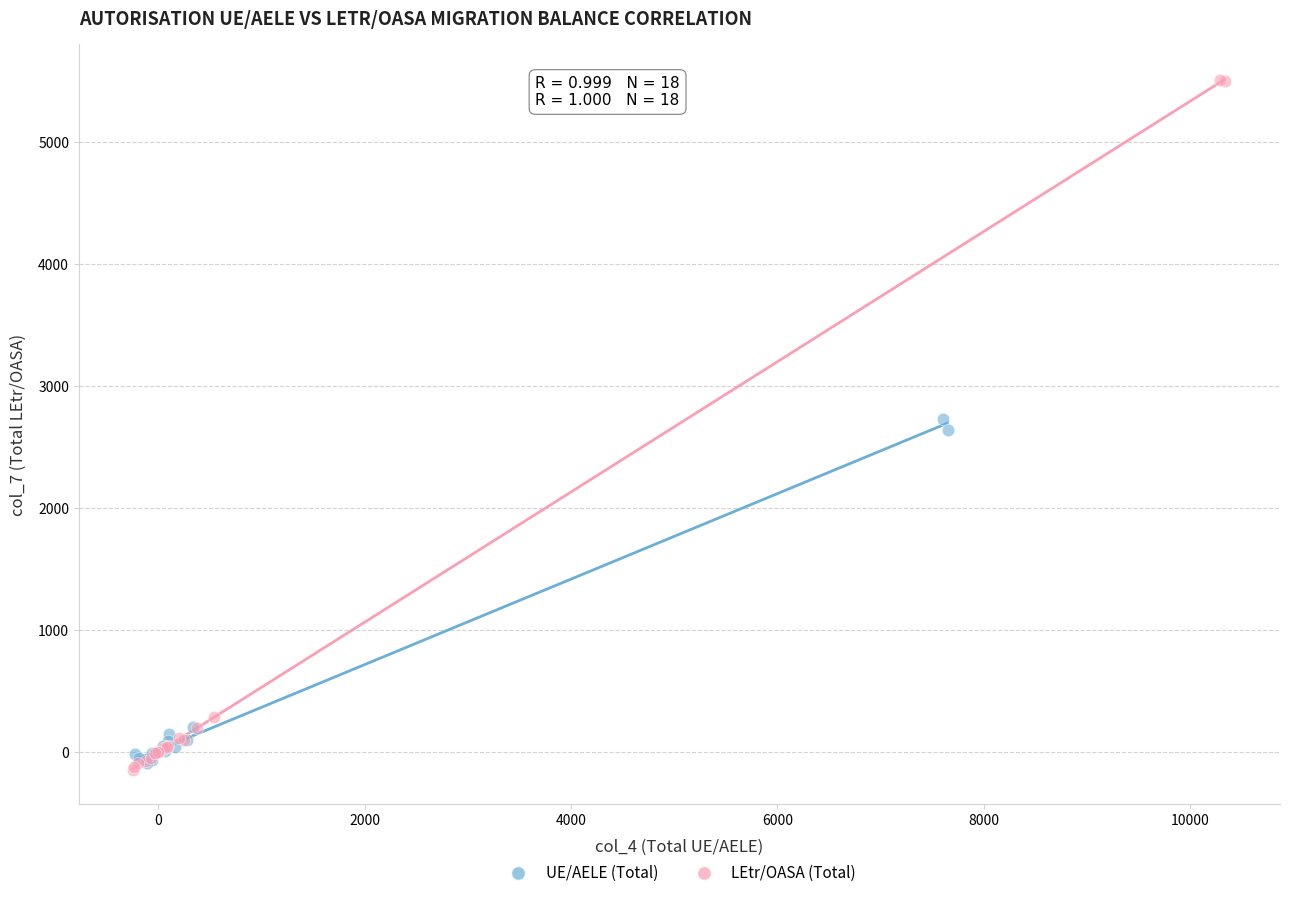

Which series contains the highest Y value?

LEtr/OASA (Total)